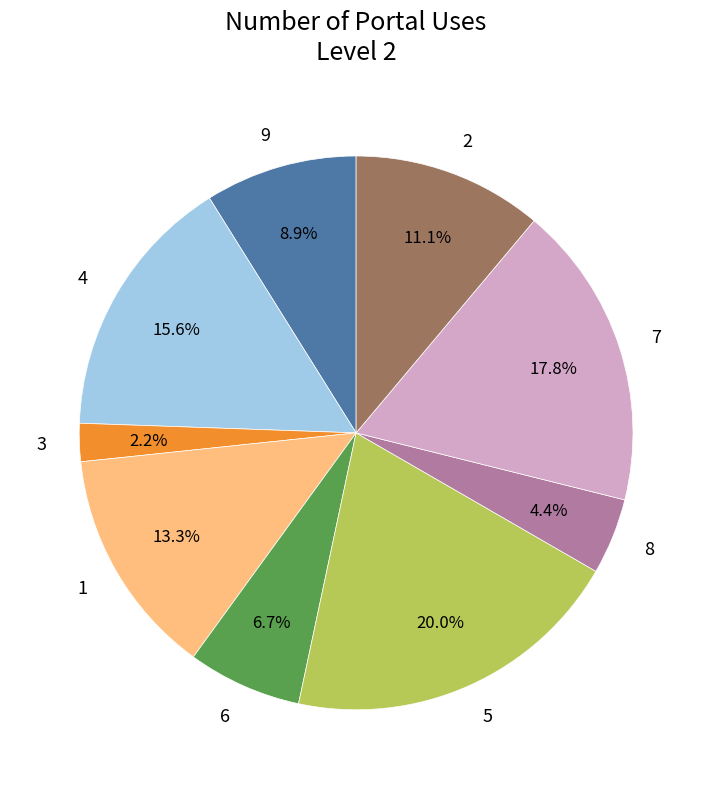

What percentage is the 1 slice, to the nearest percent?

13%